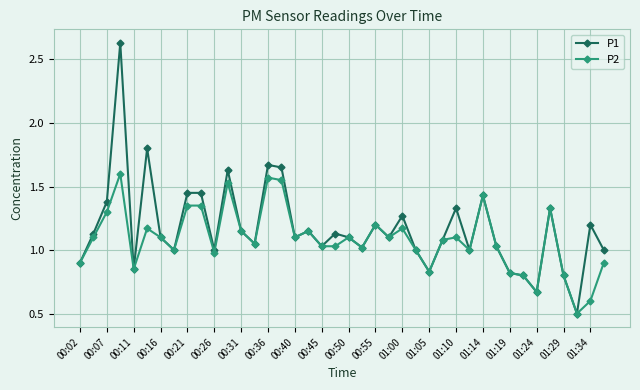

What are all the series names shown in the legend?

P1, P2